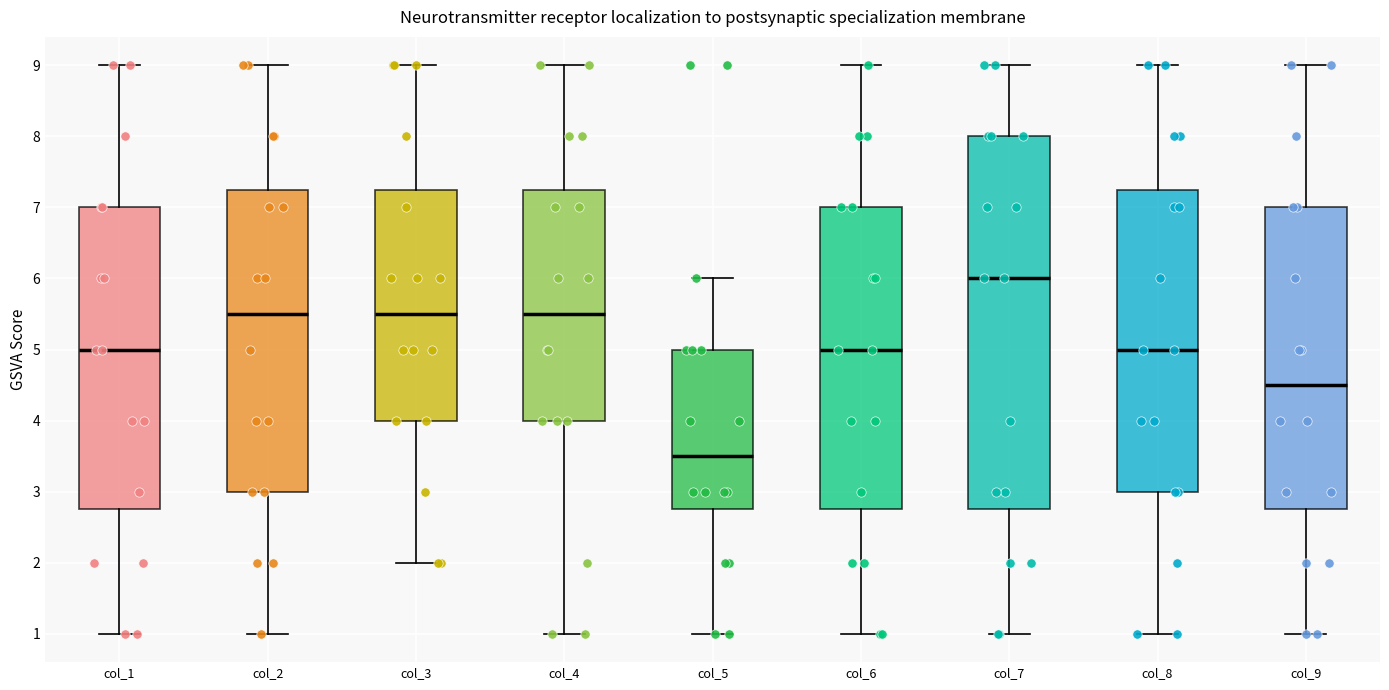

Which box has the highest median line?

col_7